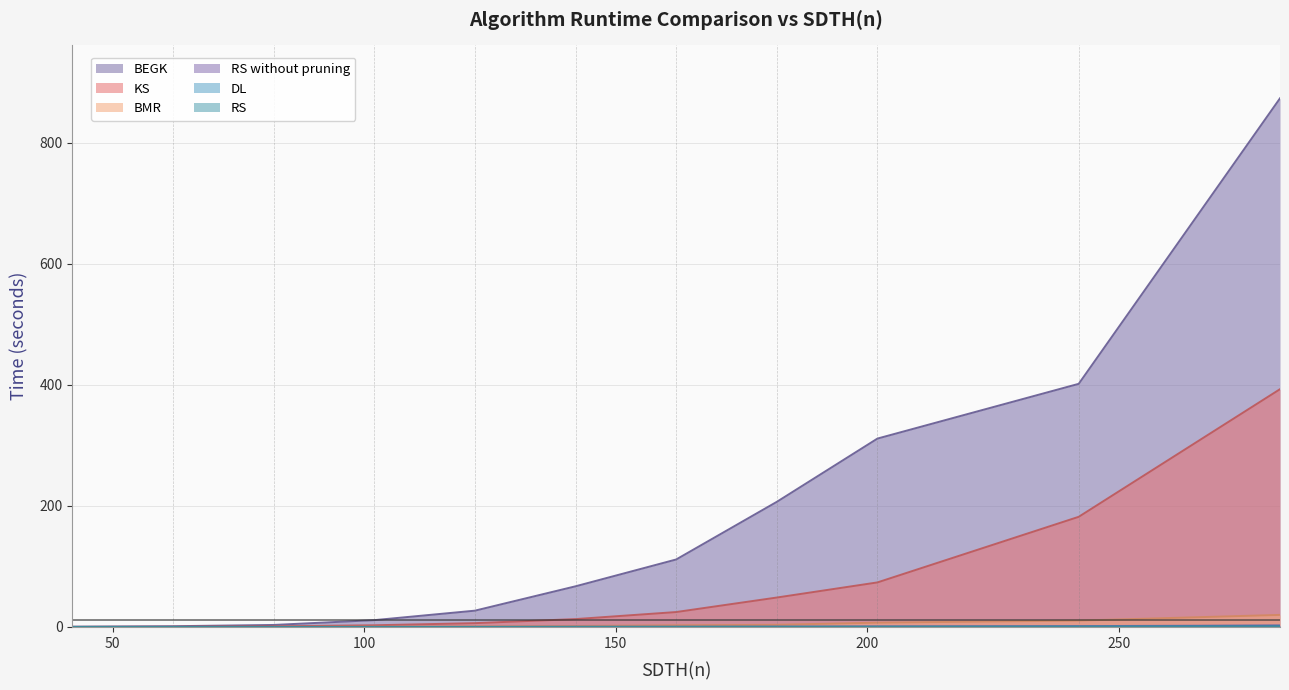

Does the chart have visible grid lines?

Yes